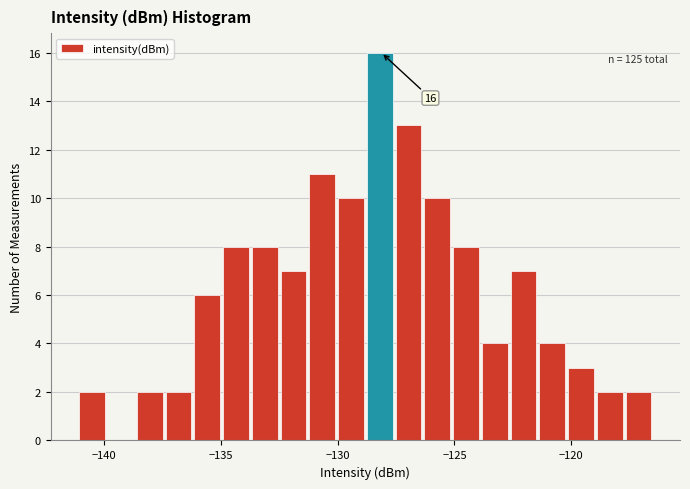

Around what value on the x-axis is the tallest bar? Give the approximate position of its centre, as read against the axis.

-128.0